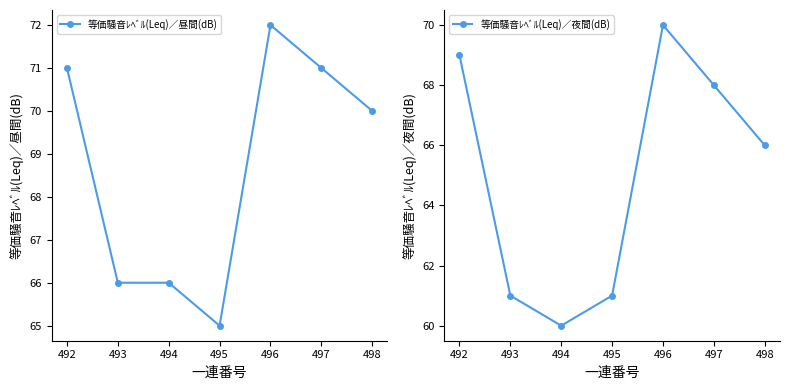

What is the greatest value displayed?

72